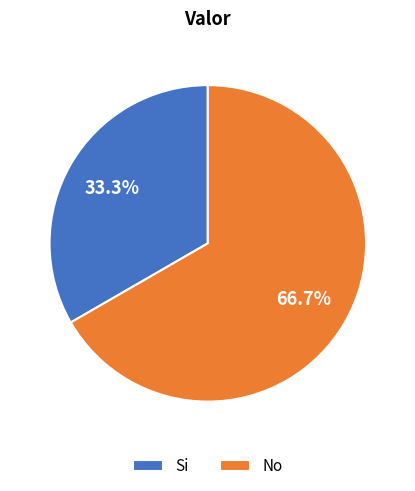

To the nearest percent, what is the difference between the Si and No slice percentages?

33%